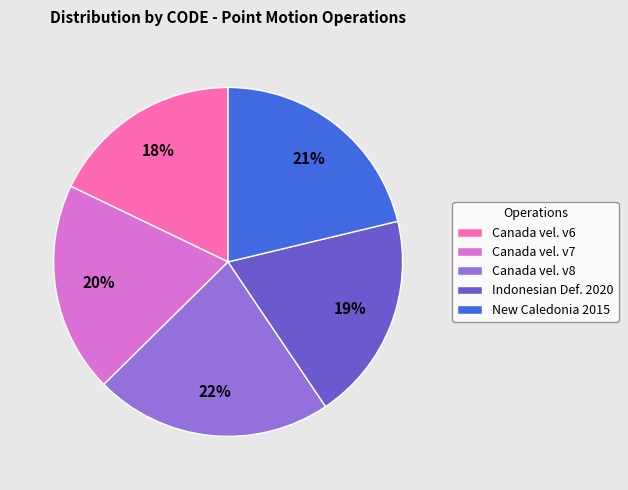

What is the smallest slice in the pie chart?

Canada vel. v6